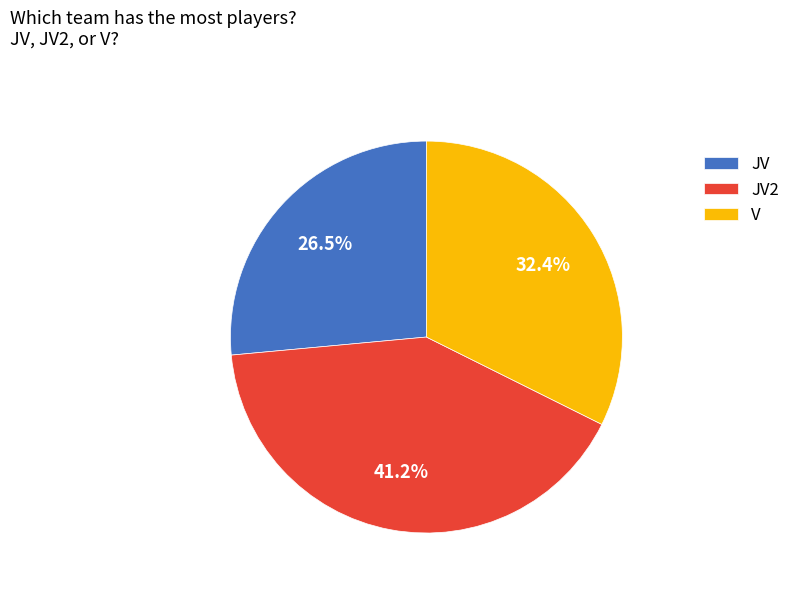

To the nearest percent, what is the combined percentage of JV2 and JV?

68%